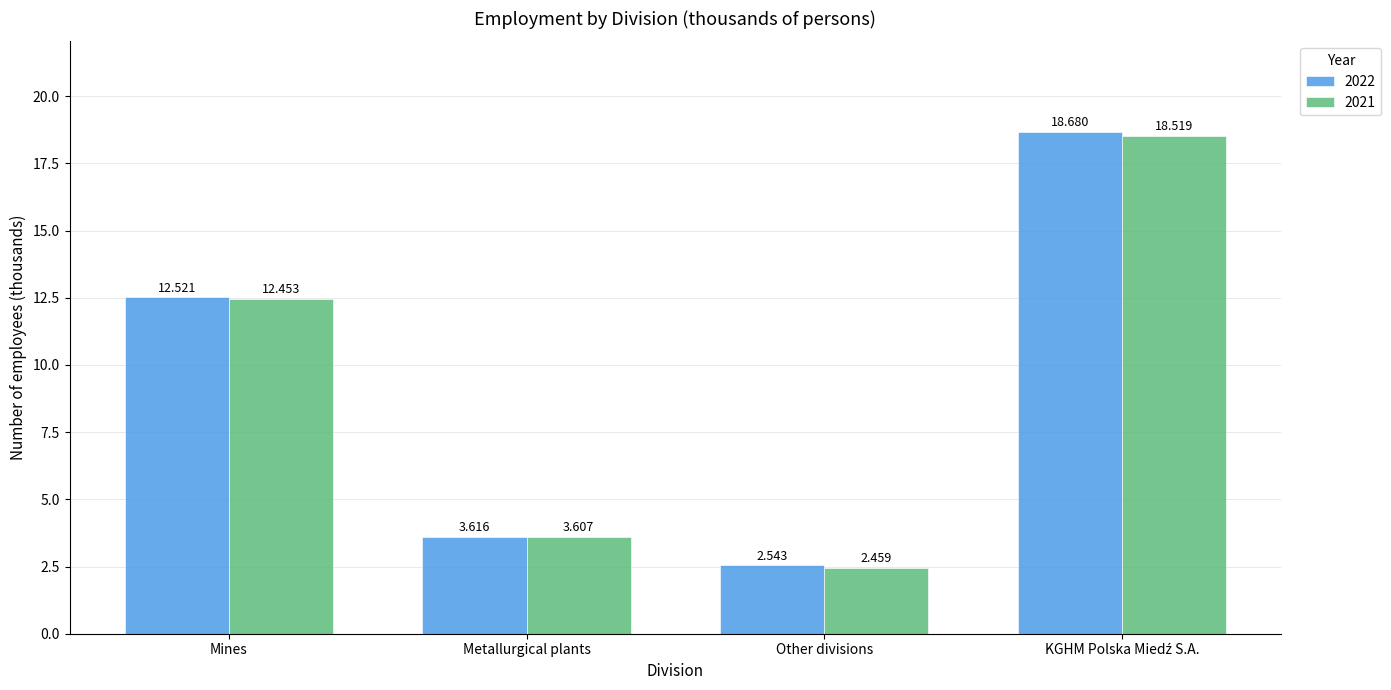

What is the approximate value of 2021 at Mines?

12.5